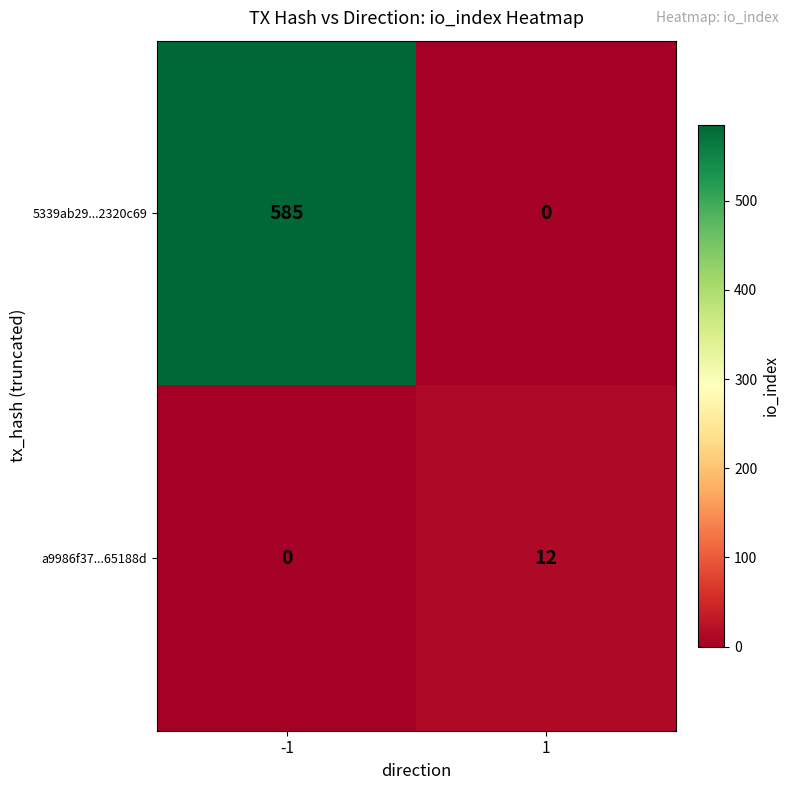

Reading right to left, what are all the values shown in this chart?

5339ab29...2320c69: 0	585
a9986f37...65188d: 12	0